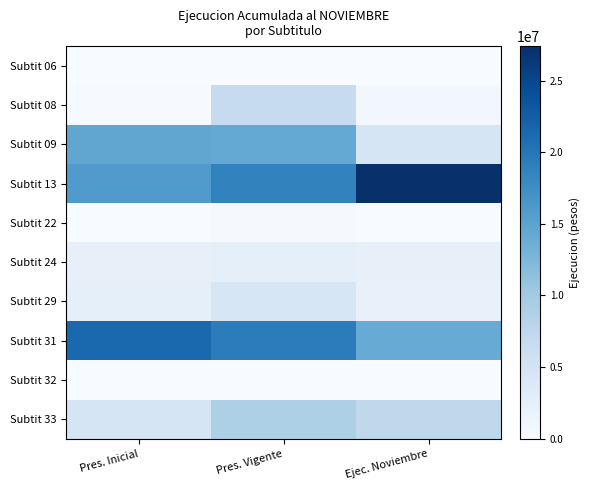

Which series has the largest total across all categories?

Subtit 13